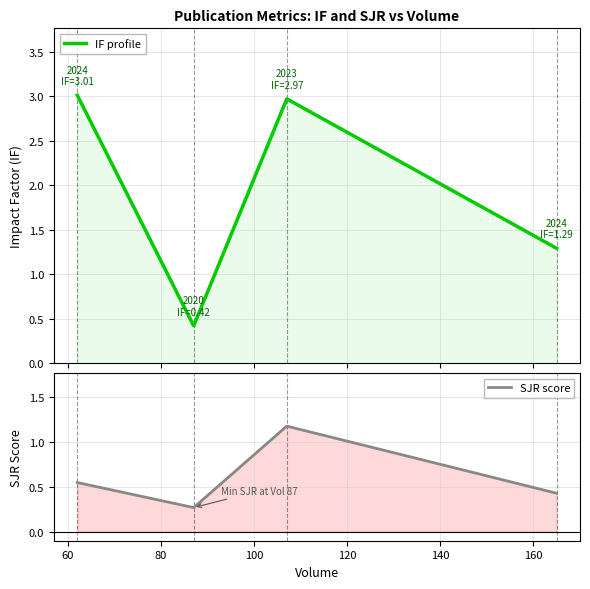

What is the average value of the IF profile series?

1.9